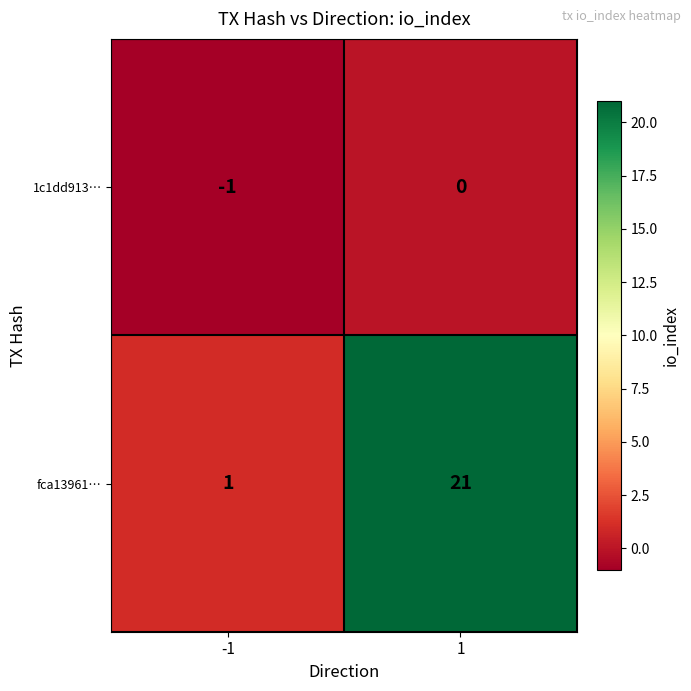

What is the difference between the fca13961… values at -1 and 1?

20